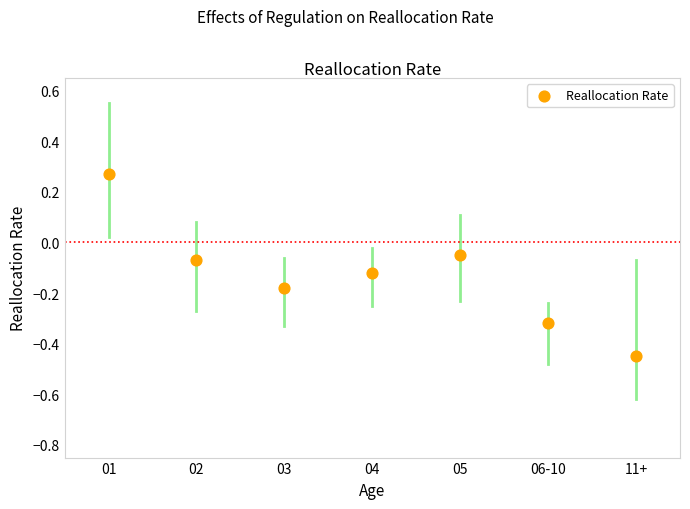

What is the range of Y values (max minus min)?

0.7